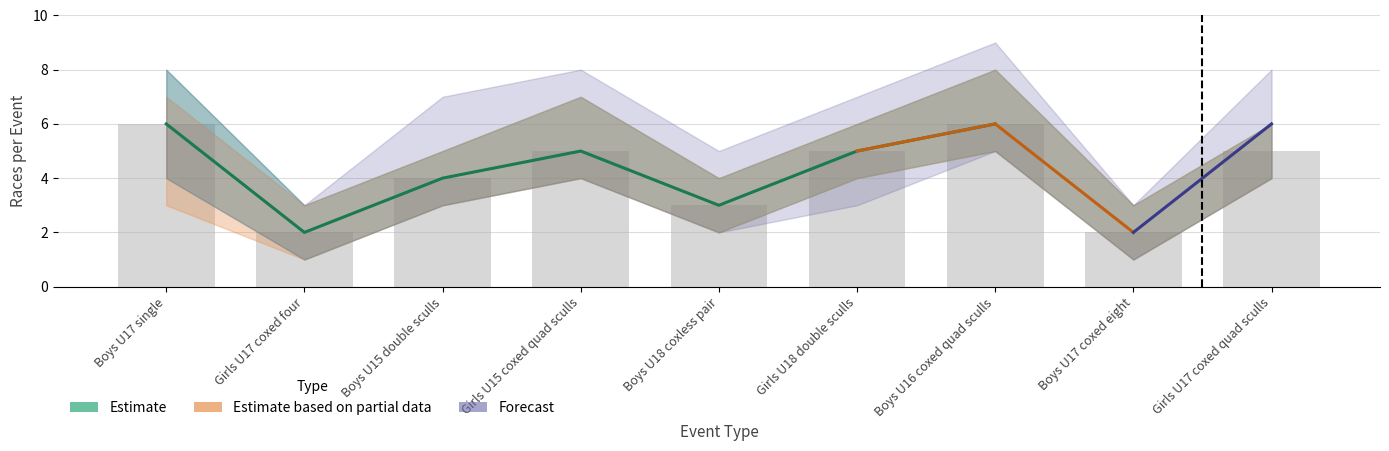

How many distinct data groups are displayed?

3